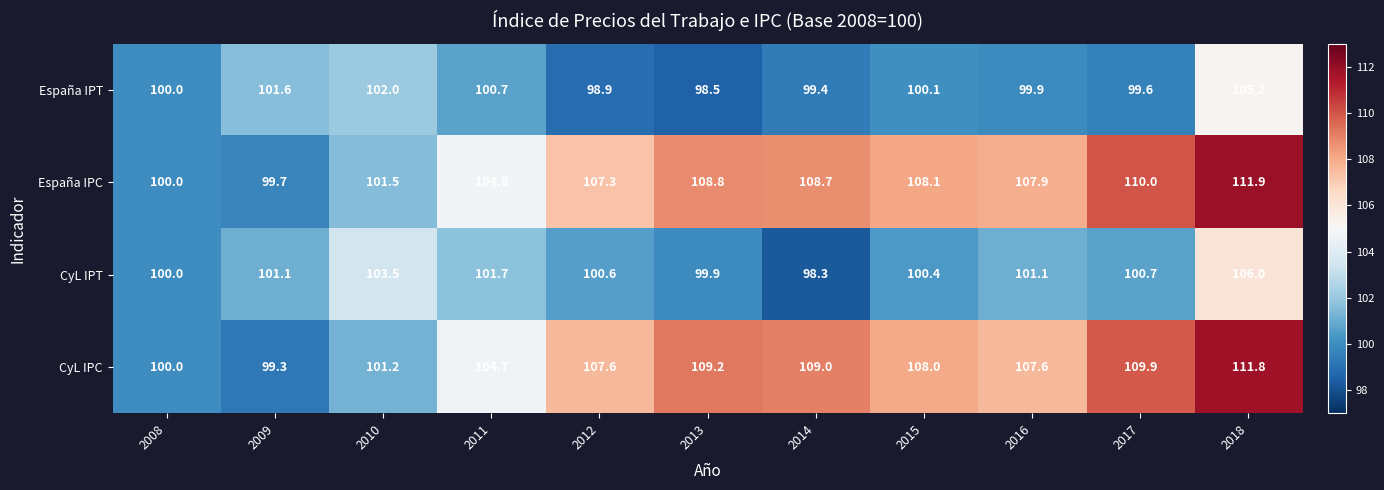

Where does the España IPC series first go above 107?

2012